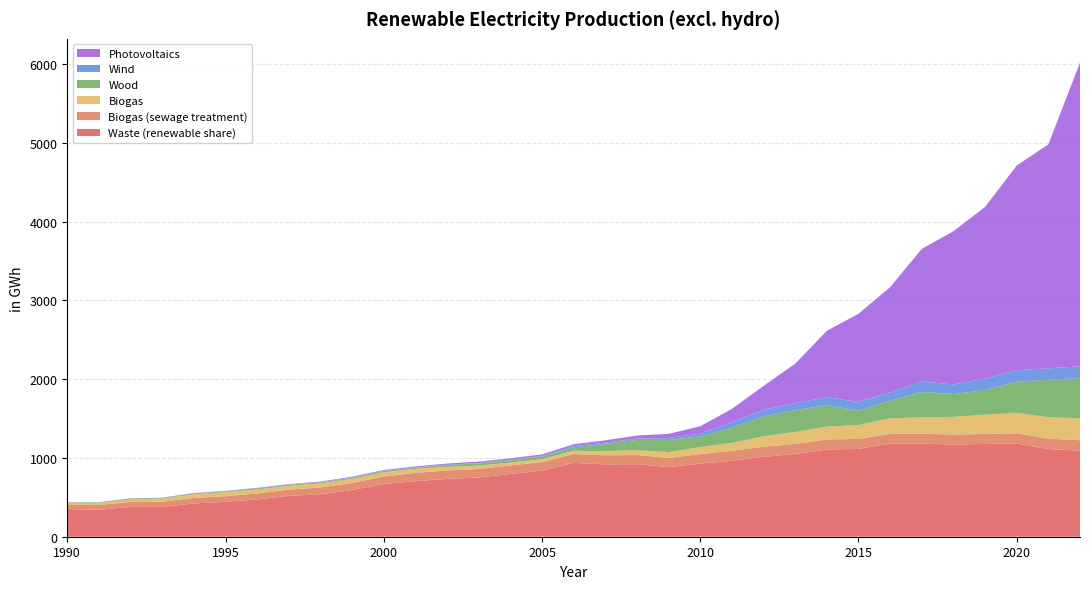

Reading right to left, extract all data points from this chart.

Waste (renewable share): 1092.1	1113.2	1183.9	1177.4	1169.4	1182.3	1182.5	1115.3	1107.6	1049.7	1014.9	963.0	928.4	883.8	920.9	918.8	937.5	838.0	796.9	752.5	734.9	704.8	670.1	593.7	539.4	518.7	473.9	443.3	422.7	377.5	378.7	343.0	351.7
Biogas (sewage treatment): 132.7	131.1	129.5	127.3	127.9	125.3	123.7	125.9	127.8	127.7	127.8	126.2	120.9	116.7	116.0	115.0	112.6	108.9	108.7	107.7	105.7	105.4	94.4	89.6	85.8	79.7	75.2	71.3	69.7	66.4	62.9	61.2	58.6
Biogas: 277.3	273.5	259.4	244.9	223.8	208.2	196.5	176.8	162.4	151.7	132.2	102.9	88.2	74.0	60.7	52.8	40.9	36.5	35.6	43.0	46.1	51.3	54.2	52.8	51.2	49.6	50.4	51.0	47.2	39.3	32.3	25.6	21.8
Wood: 509.2	474.9	394.5	312.9	289.9	321.8	222.8	183.6	273.3	277.6	251.5	192.6	134.6	154.2	131.4	92.3	44.0	32.6	29.1	27.3	22.4	13.8	13.7	13.1	12.5	10.2	14.0	9.3	10.4	7.8	10.7	6.0	5.7
Wind: 149.7	144.9	145.4	145.9	121.8	132.6	108.6	110.0	100.9	89.5	88.1	70.1	36.6	22.6	18.5	16.0	15.3	8.4	6.3	5.2	5.4	4.0	3.0	3.3	2.7	2.0	0.5	0.1	0.1	0.0	0.1	0.1	0.0
Photovoltaics: 3857.8	2842.0	2598.7	2177.7	1945.1	1683.2	1333.5	1118.5	841.6	500.5	299.5	168.1	93.6	54.4	36.7	28.6	23.8	20.7	18.1	17.6	14.7	13.0	11.2	9.7	8.4	7.4	6.7	5.9	5.2	4.4	3.4	2.4	1.4